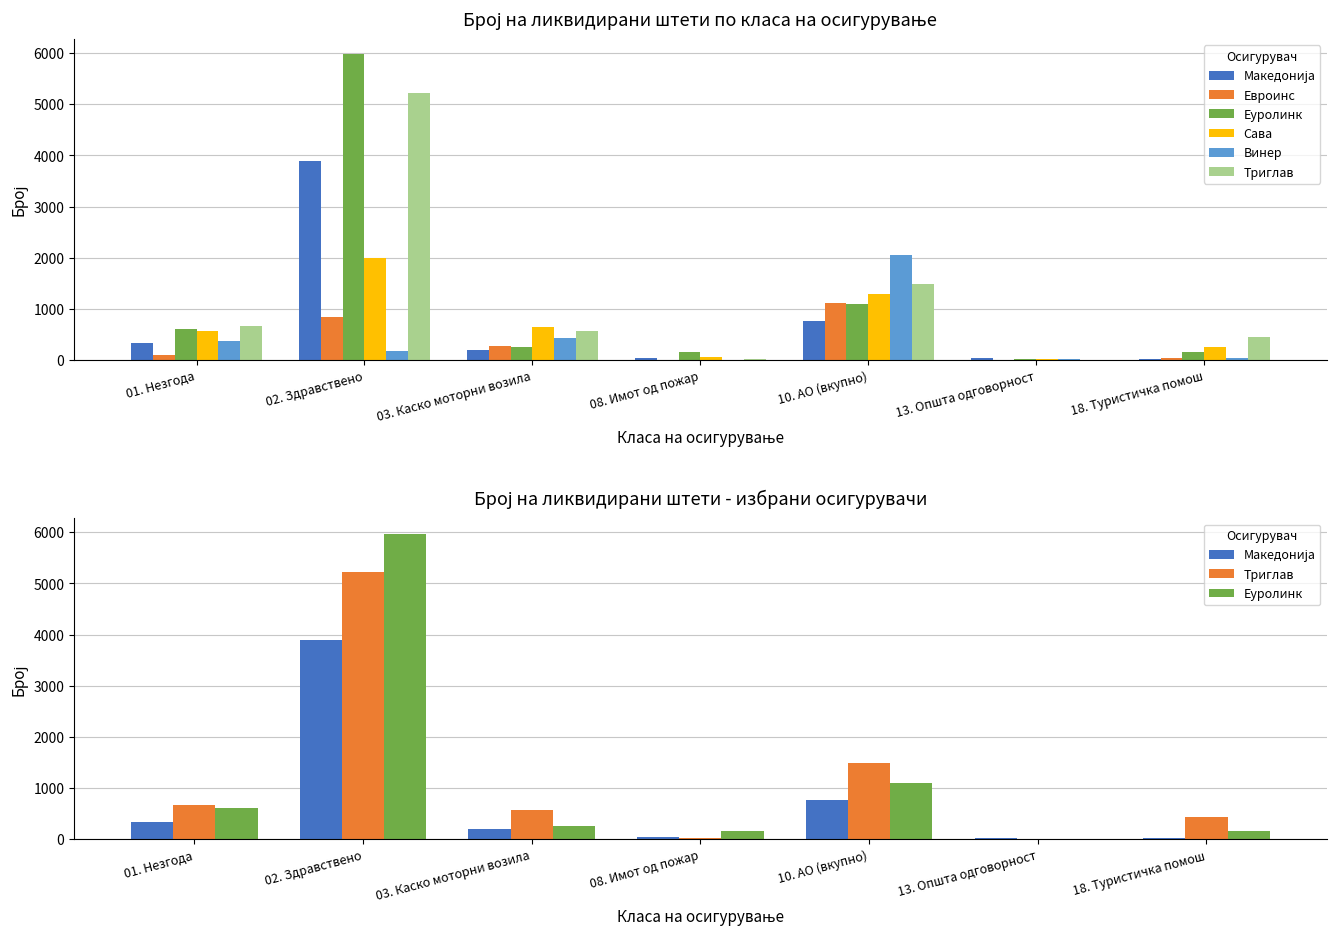

Does the chart contain any negative values?

No